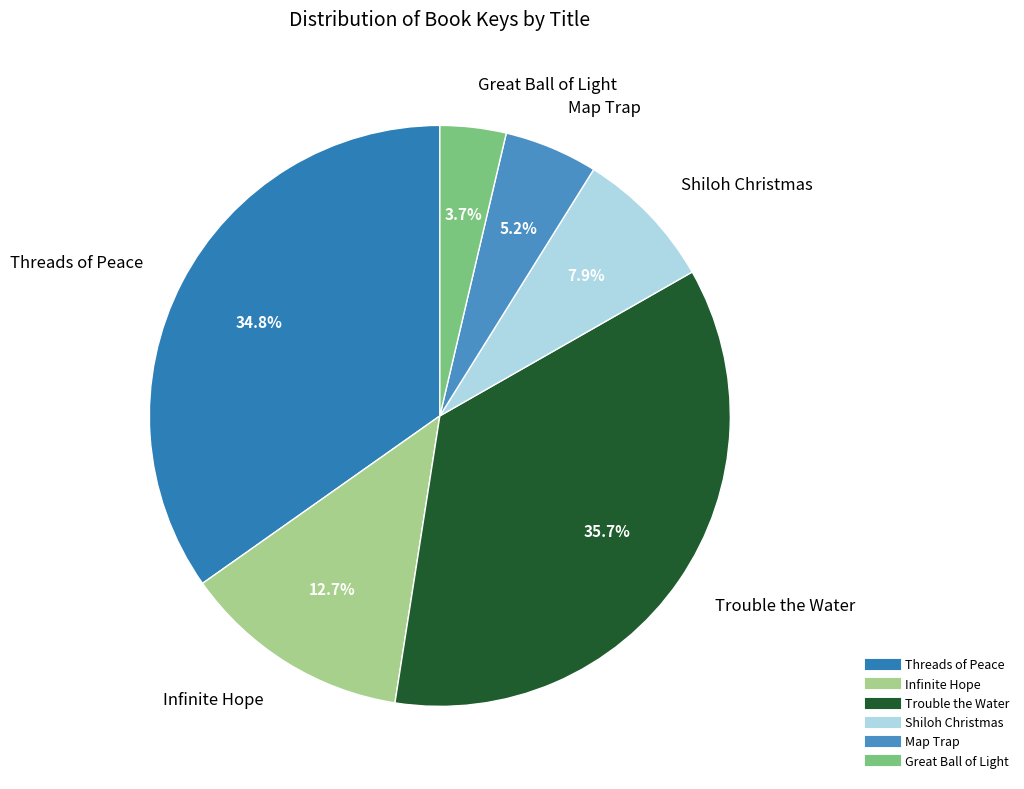

What is the total percentage of Threads of Peace and Shiloh Christmas?

42.7%